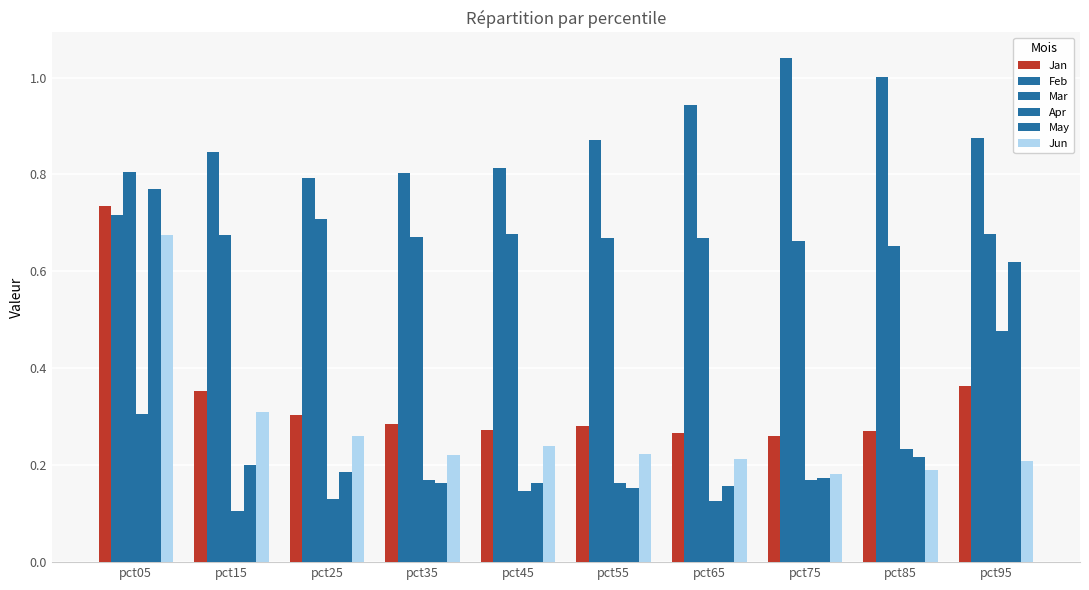

At how many categories does at least one series exceed 0?

10